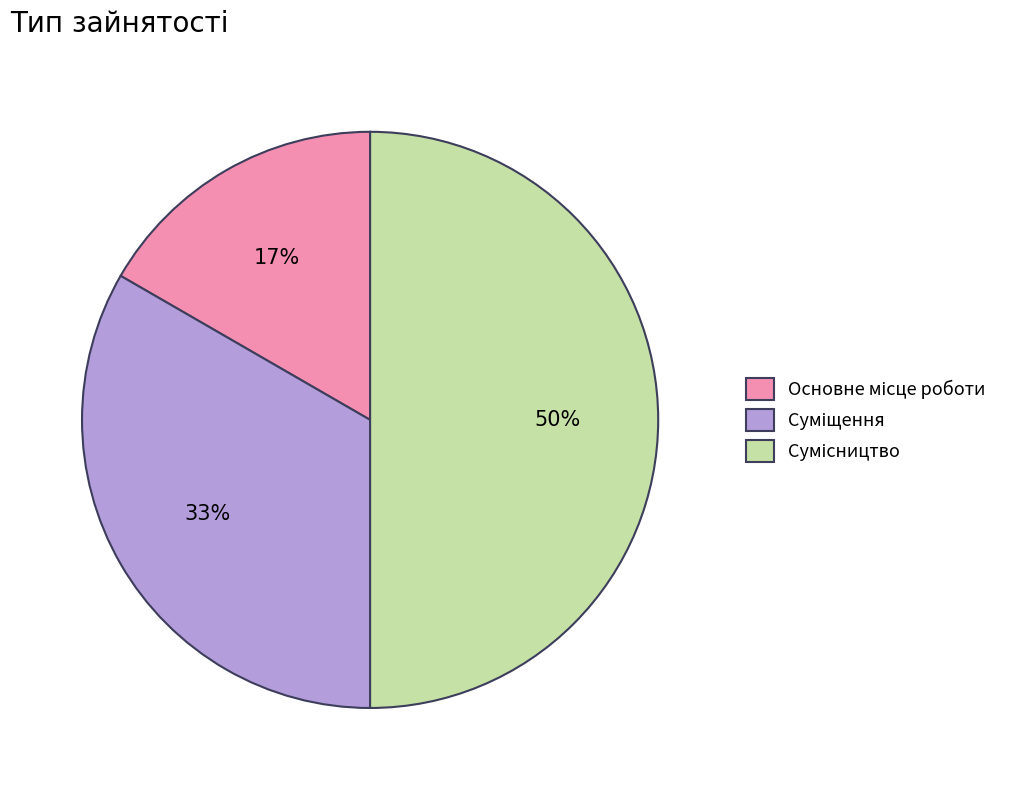

To the nearest percent, what is the average slice percentage?

33%